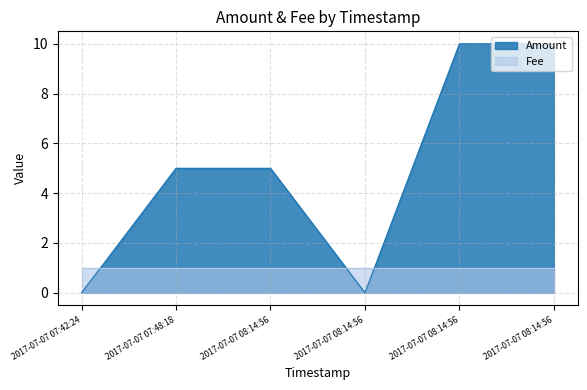

What is the change in value from 2017-07-07 07:48:18 to 2017-07-07 08:14:56?

+5